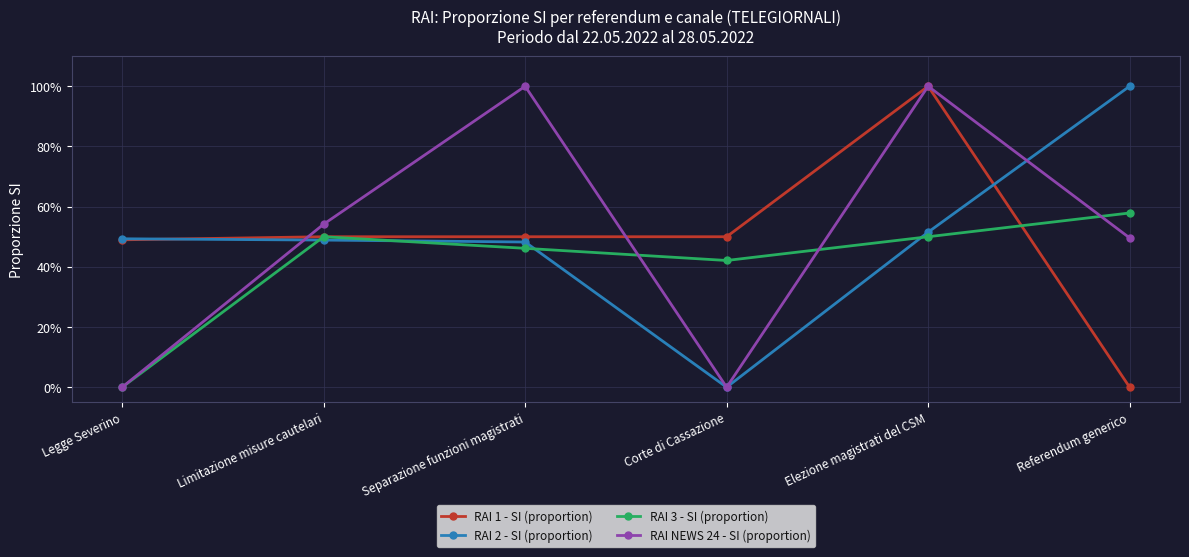

Does the chart have visible grid lines?

Yes